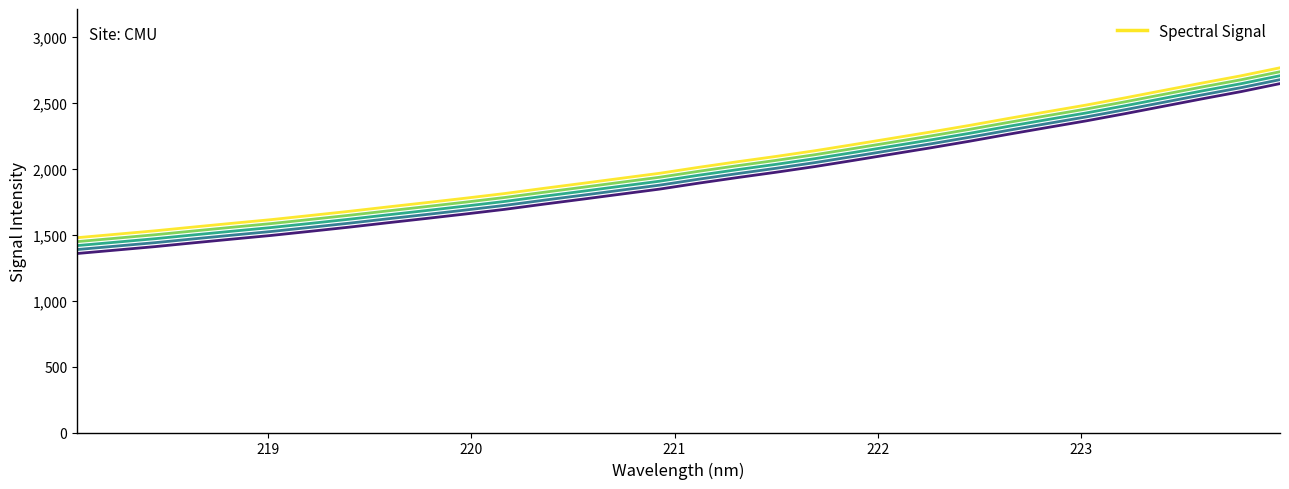

What is the minimum value shown in the chart?

1358.7